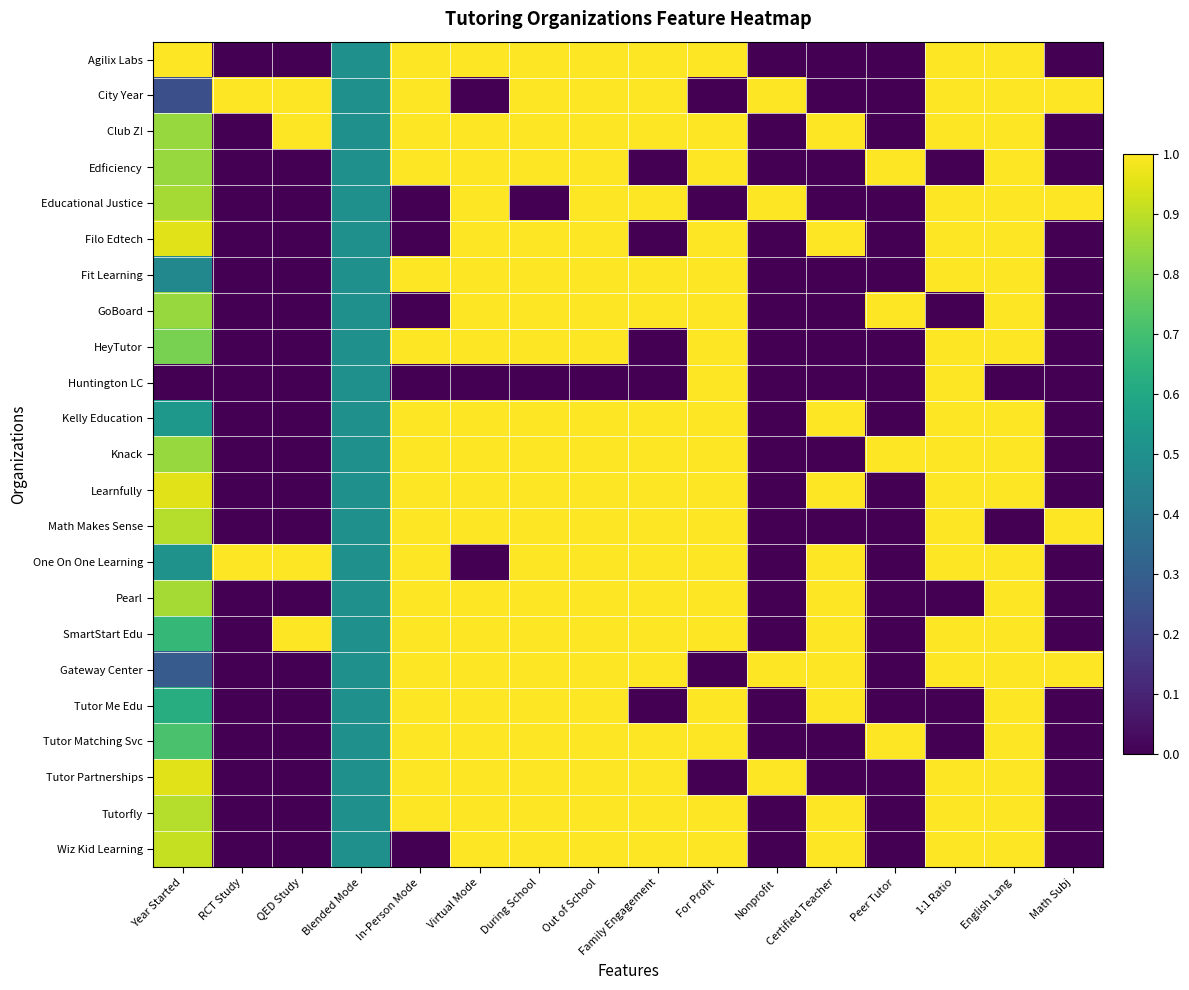

What is the difference between the highest and lowest values at Certified Teacher?

1.0